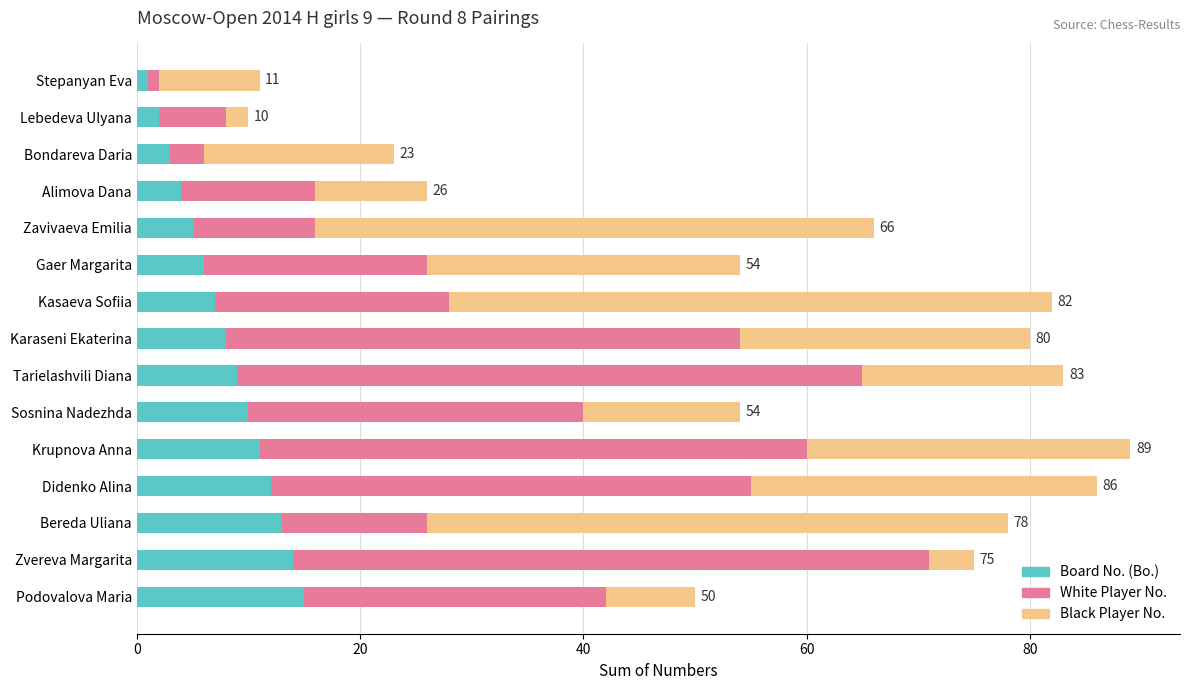

The value of Board No. (Bo.) at Kasaeva Sofiia is 7. True or false?

True